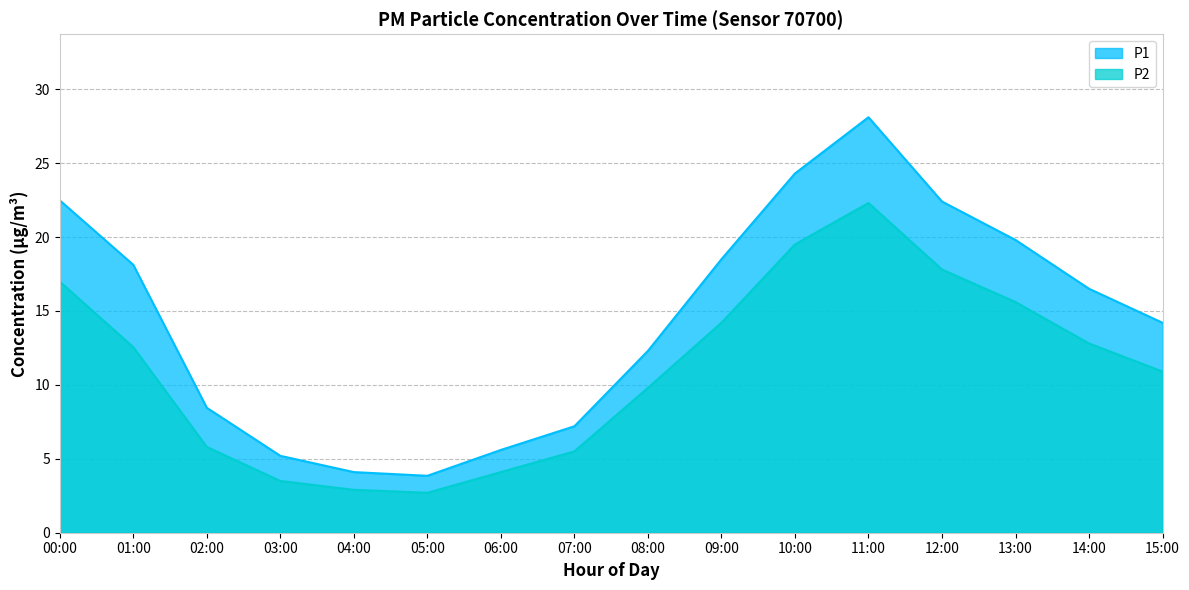

Which category has the lowest value in the P2 series?

05:00